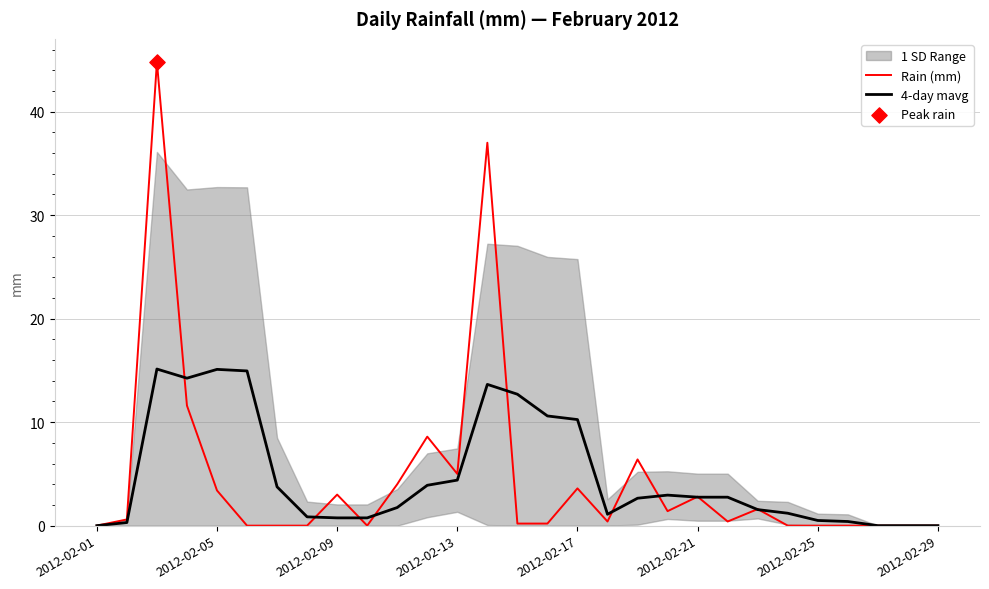

Is it true that 4-day mavg equals 10.3 at 2012-02-17?

True